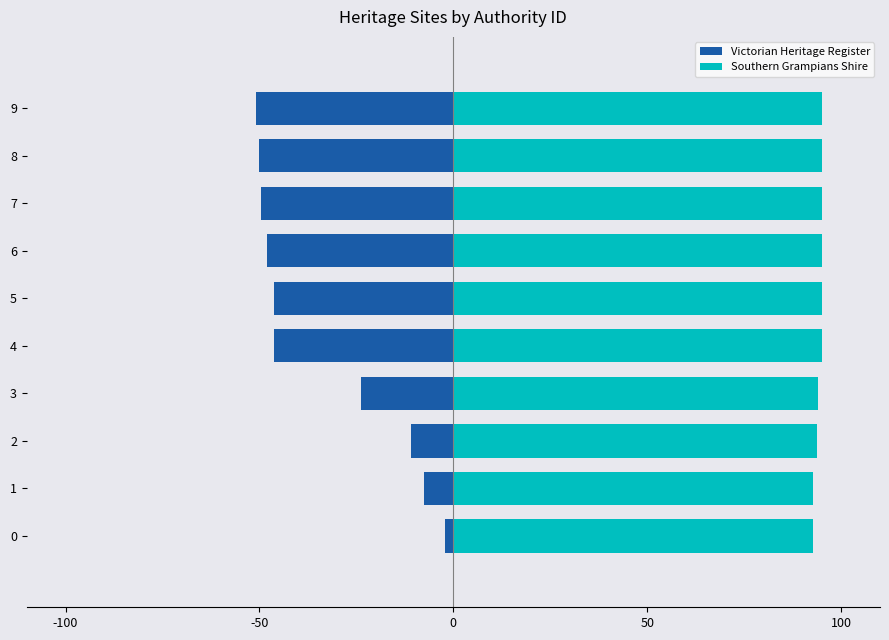

Reading left to right, transcribe all the data shown in this chart.

Victorian Heritage Register: -2.0	-7.5	-10.8	-23.9	-46.2	-46.3	-47.9	-49.6	-50.1	-50.8
Southern Grampians Shire: 92.8	92.8	93.8	94.1	95.1	95.2	95.2	95.2	95.2	95.2